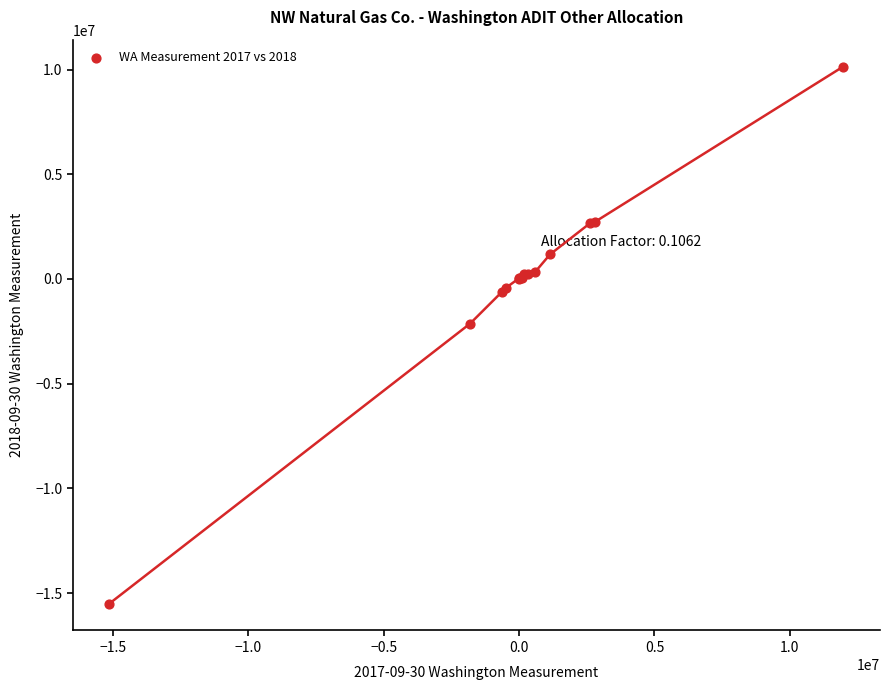

What Y value in the scatter plot is closest to -2681491?

-2134079.8